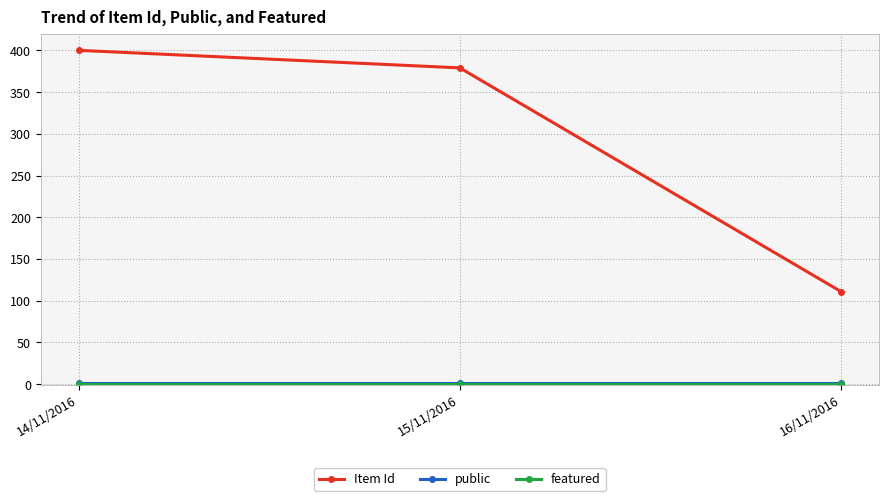

Which series changed the most between 14/11/2016 and 16/11/2016?

Item Id